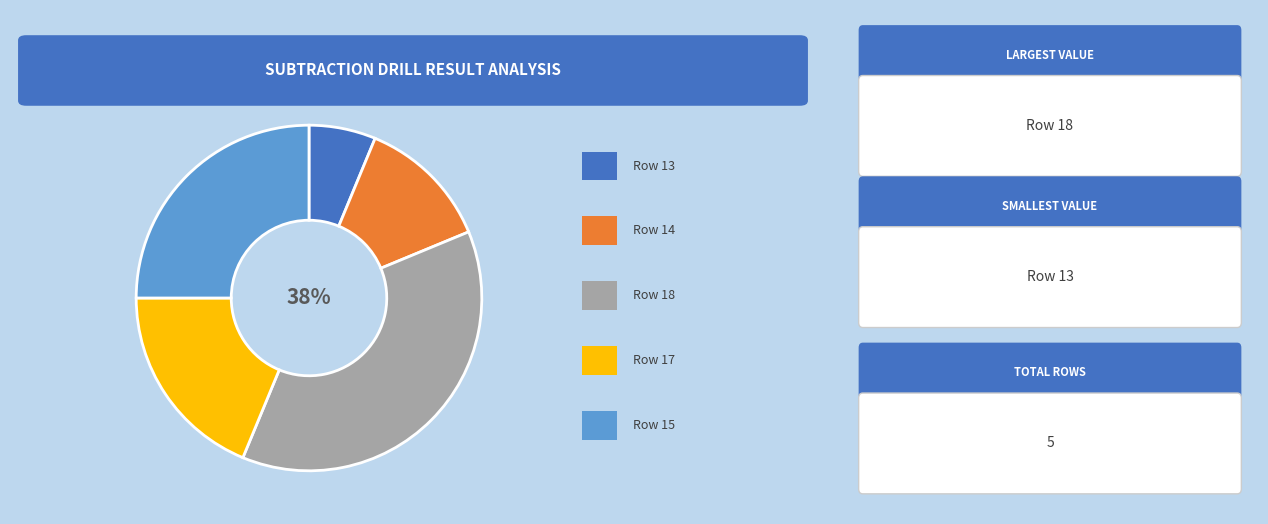

To the nearest percent, what is the average slice percentage?

20%